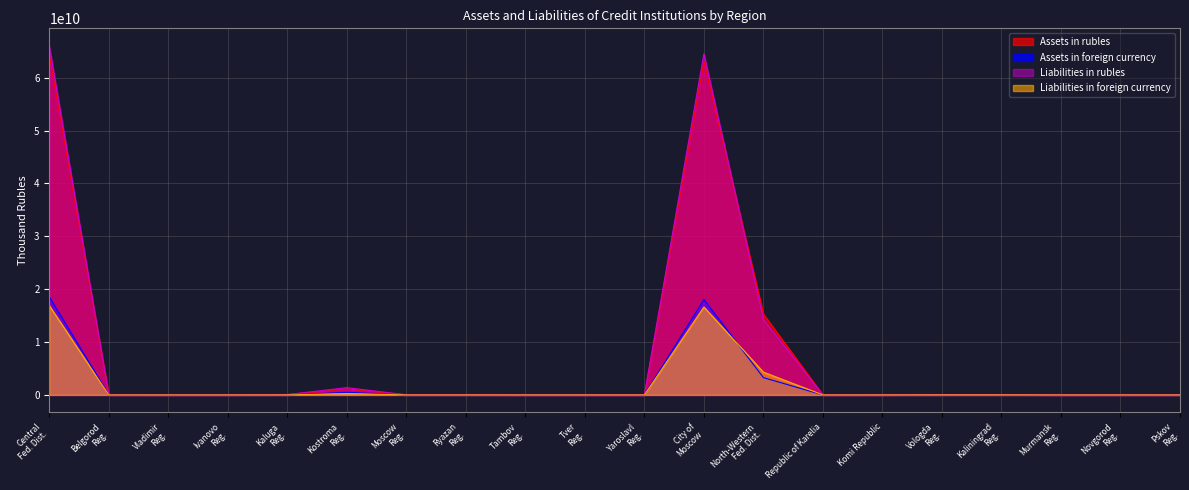

What is the highest value of the Assets in rubles series?

64378031998